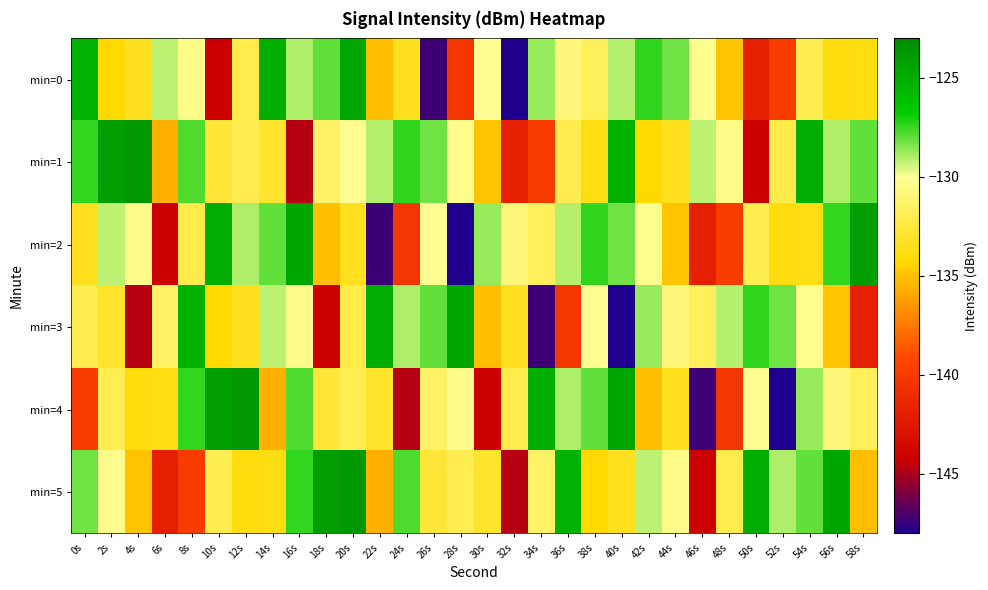

Rank the series at 10s from lowest to highest value.

min=0, min=3, min=1, min=5, min=2, min=4